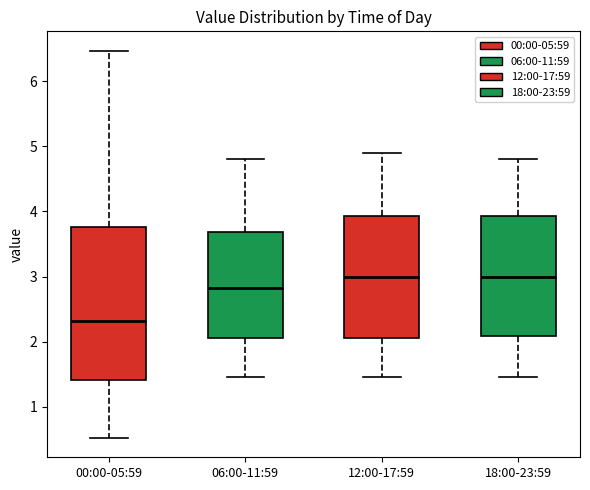

Reading left to right, transcribe this box plot: for each box, give where its median line is, the range the box spans, and where its two whiskers end, as read against the y-axis. The values are not printed on the chart, so give them approximately, as read against the axis.

00:00-05:59: median 2.3, box 1.4 to 3.8, whiskers 0.5 to 6.5
06:00-11:59: median 2.8, box 2.1 to 3.7, whiskers 1.5 to 4.8
12:00-17:59: median 3.0, box 2.1 to 3.9, whiskers 1.5 to 4.9
18:00-23:59: median 3.0, box 2.1 to 3.9, whiskers 1.5 to 4.8